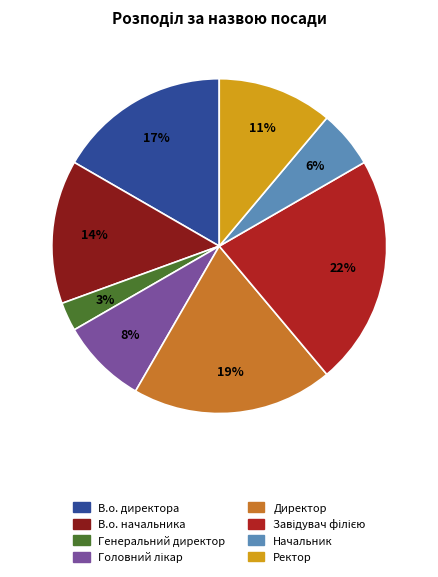

Combined, do Генеральний директор and Начальник account for over 50%?

No